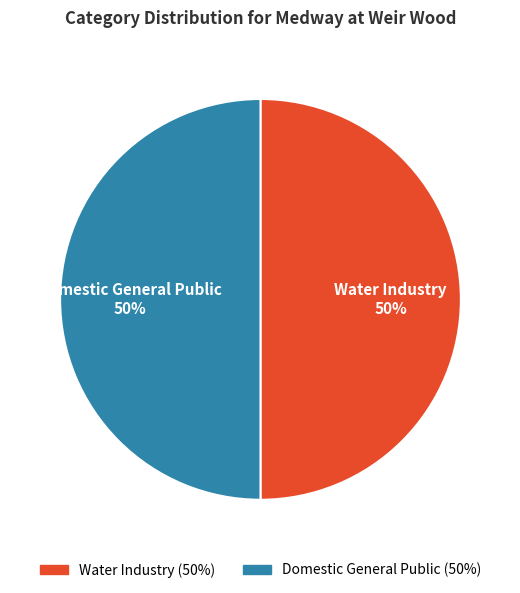

What is the ratio of the value at Water Industry to the value at Domestic General Public?

1.0